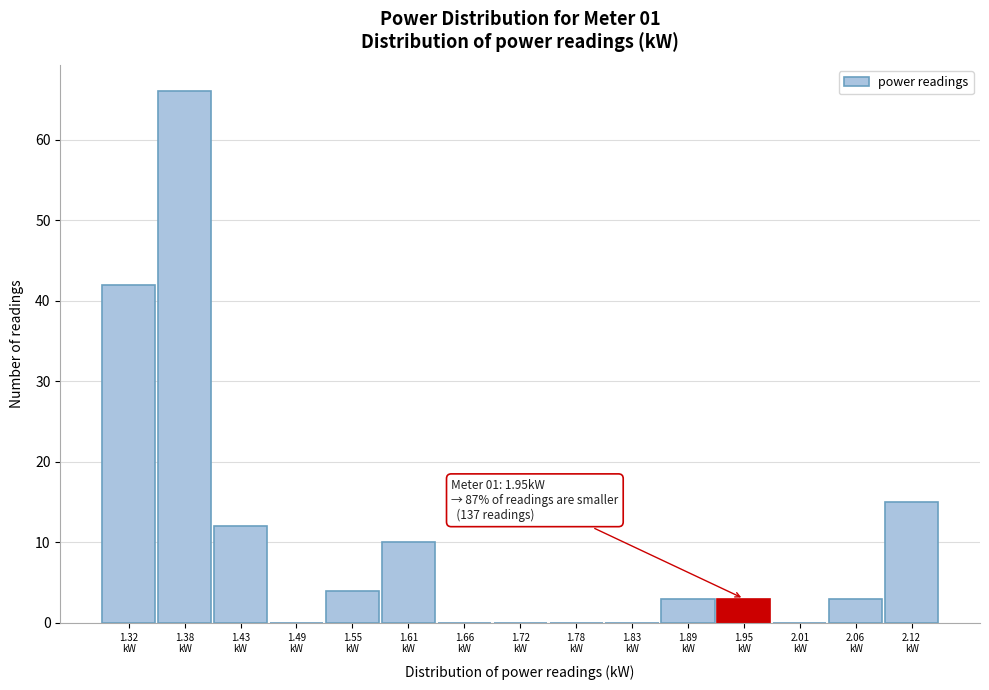

Over which range of the x-axis is the bar tallest?

1.35 to 1.40